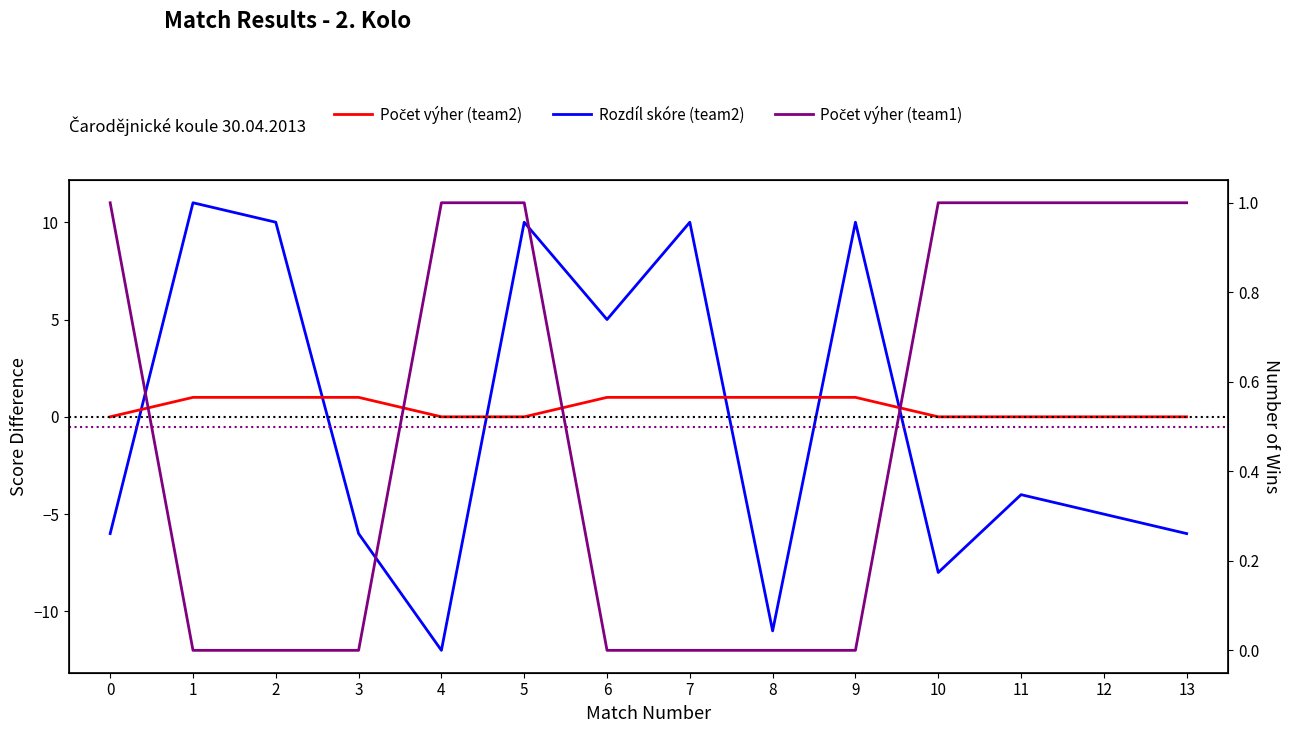

Between 10 and 12, which series saw the biggest shift?

Rozdíl skóre (team2)